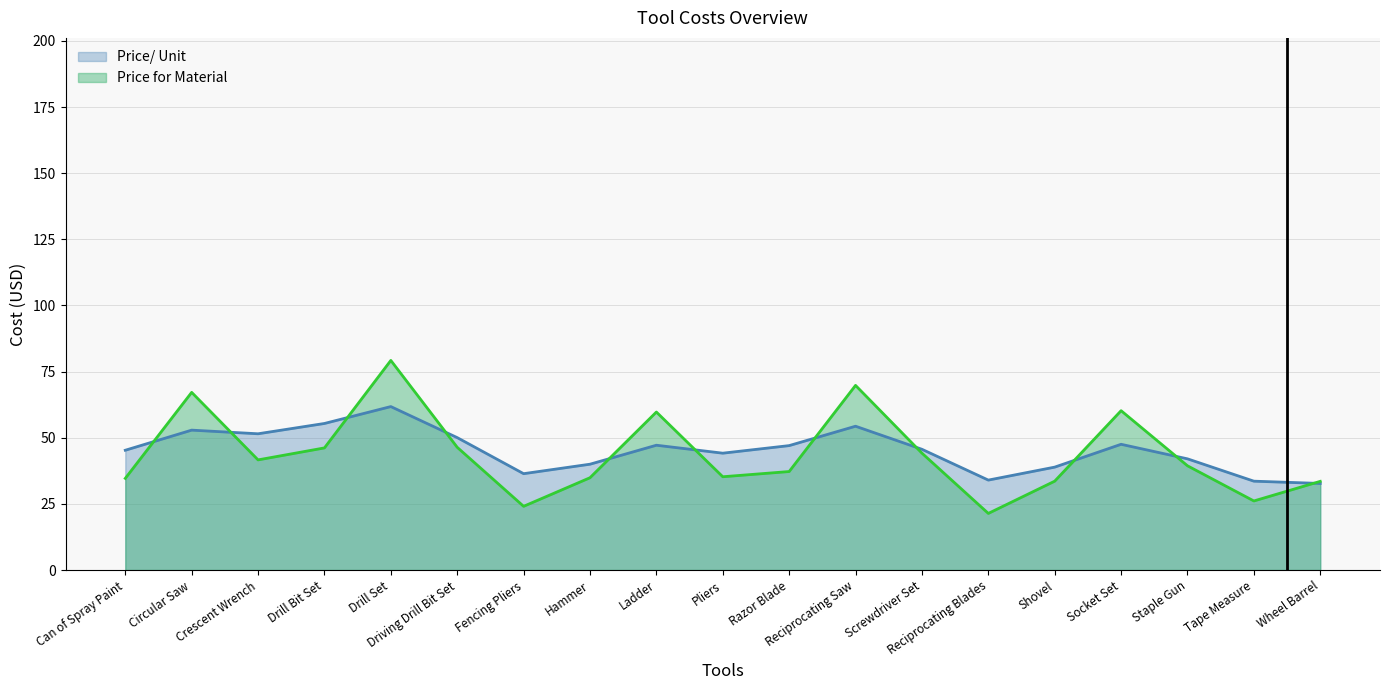

What value does the Price for Material series have at Razor Blade?

37.2